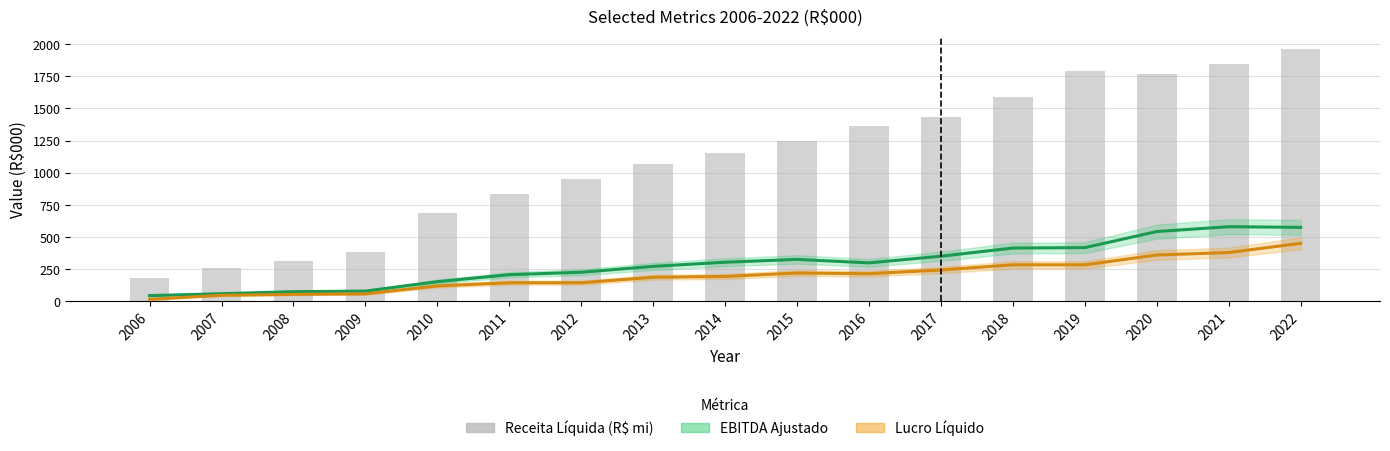

What is the value of the EBITDA Ajustado bar at the 10th from the left?

327.0